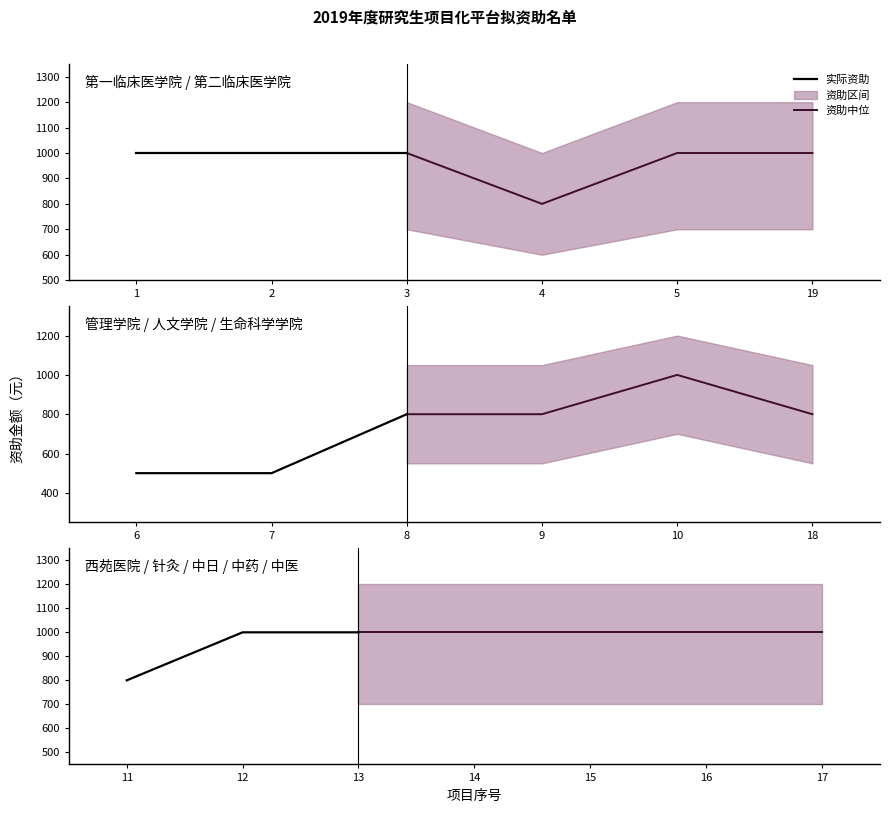

Reading right to left, extract all data points from this chart.

19=1000	18=800	17=1000	16=1000	15=1000	14=1000	13=1000	12=1000	11=800	10=1000	9=800	8=800	7=500	6=500	5=1000	4=800	3=1000	2=1000	1=1000